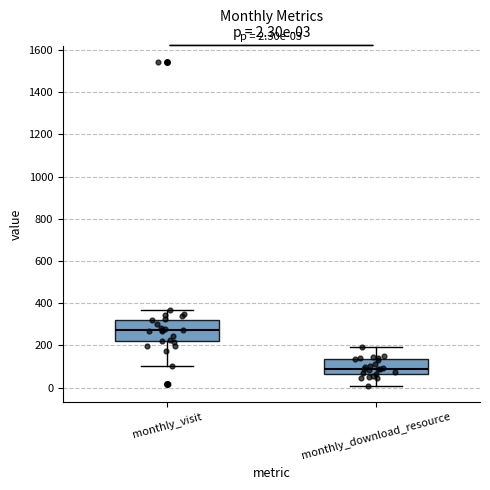

Which box has the highest median line?

monthly_visit